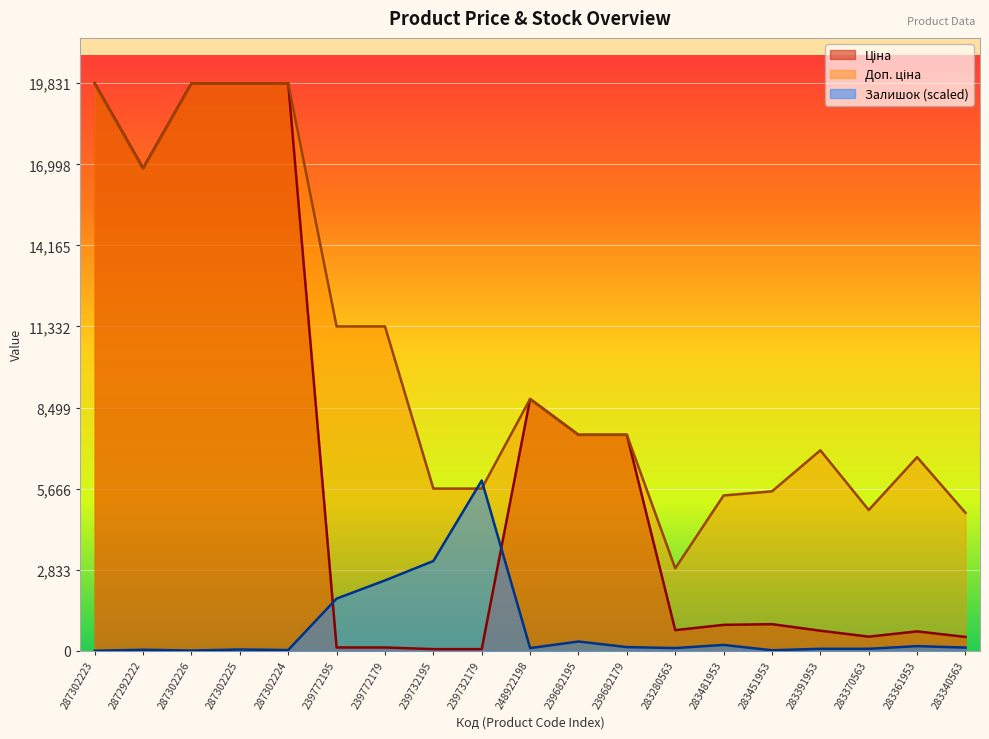

True or false: Доп. ціна and Ціна cross at least once.

False